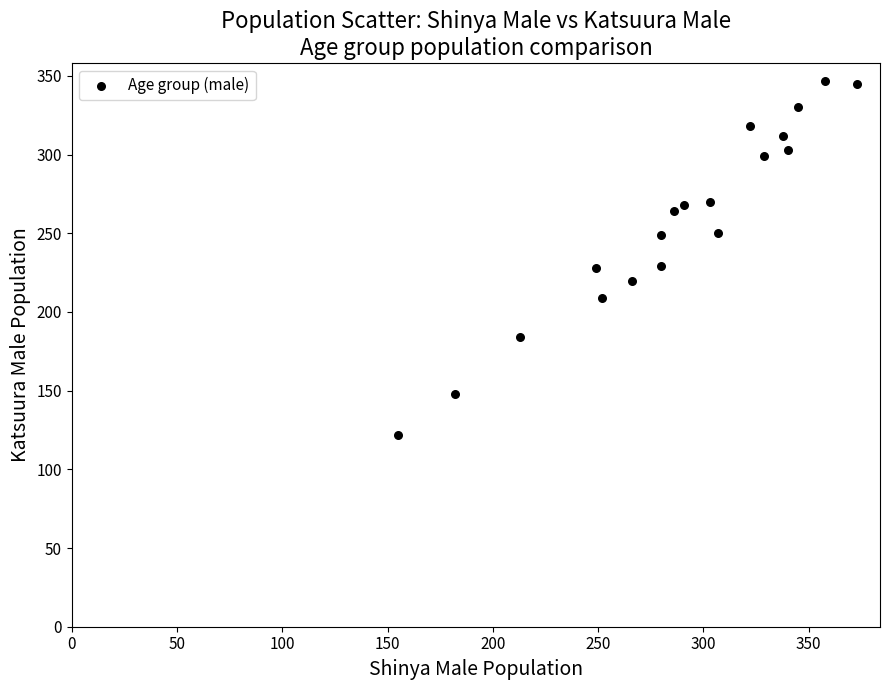

What is the range of X values (max minus min)?

218